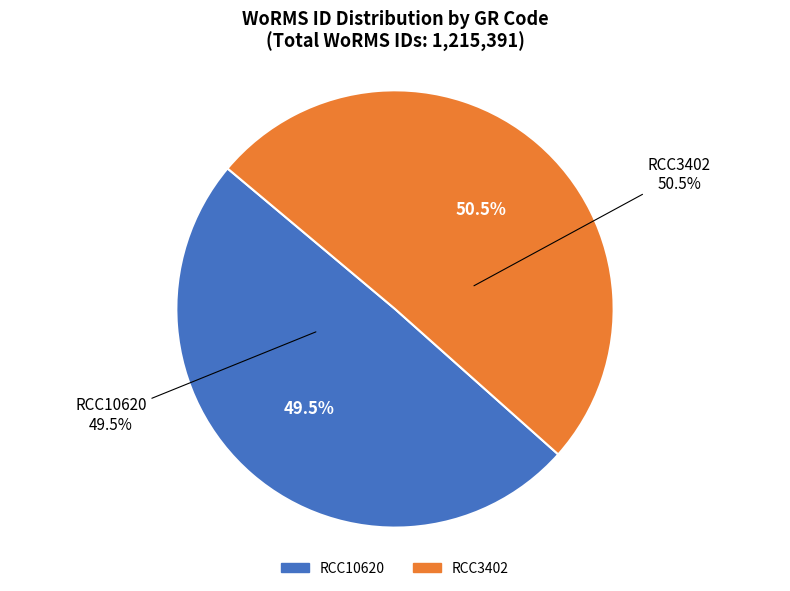

Rank the categories by value from highest to lowest.

RCC3402, RCC10620